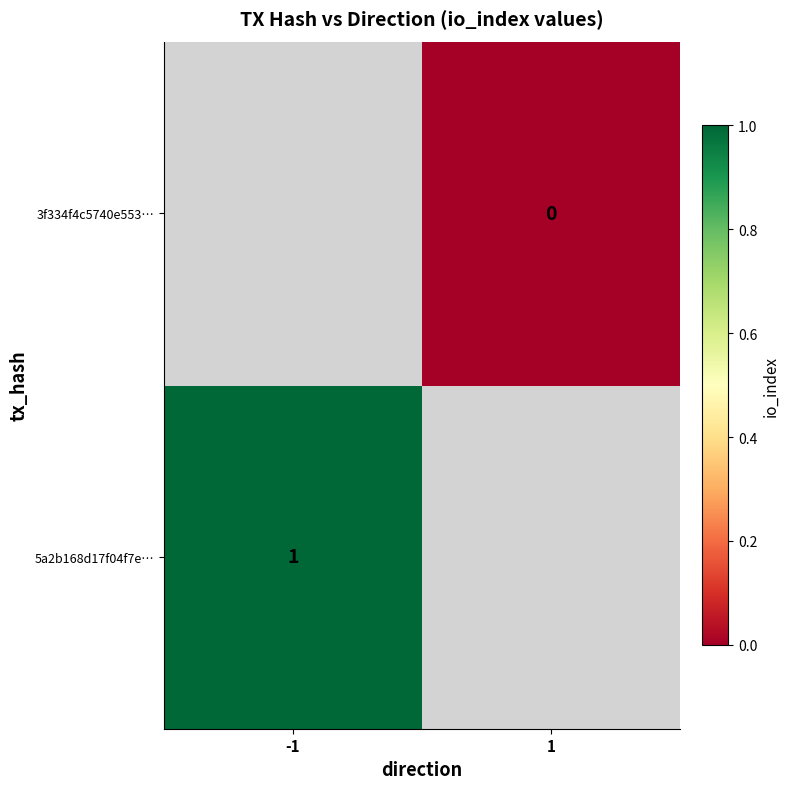

Is the value of 5a2b168d17f04f7e… at -1 greater than the value of 3f334f4c5740e553… at 1?

Yes